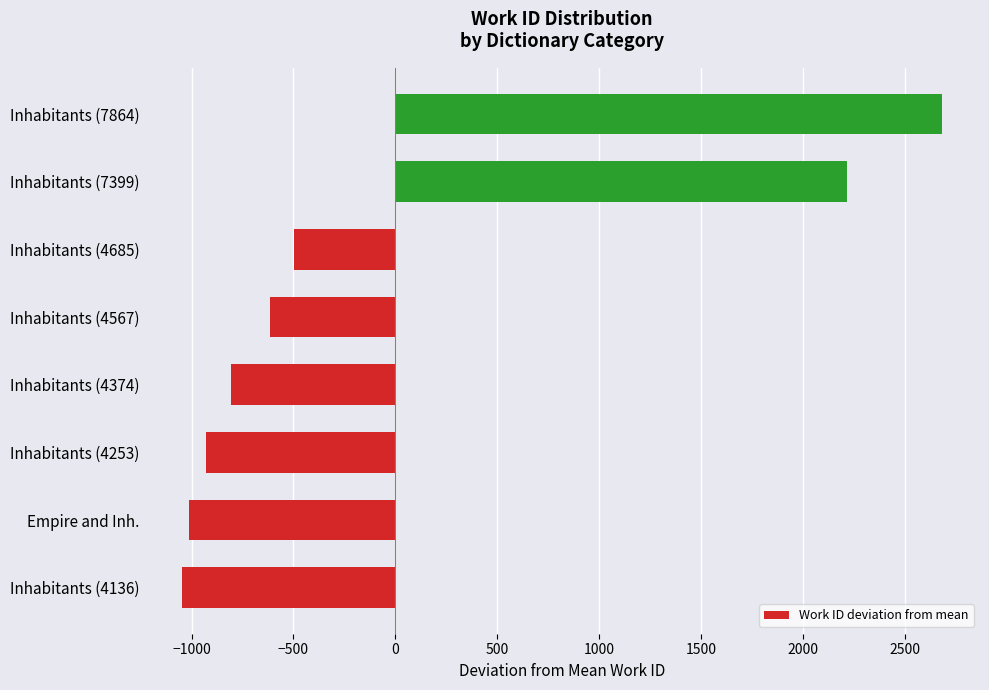

What is the difference between the second highest and second lowest values?

3232.0